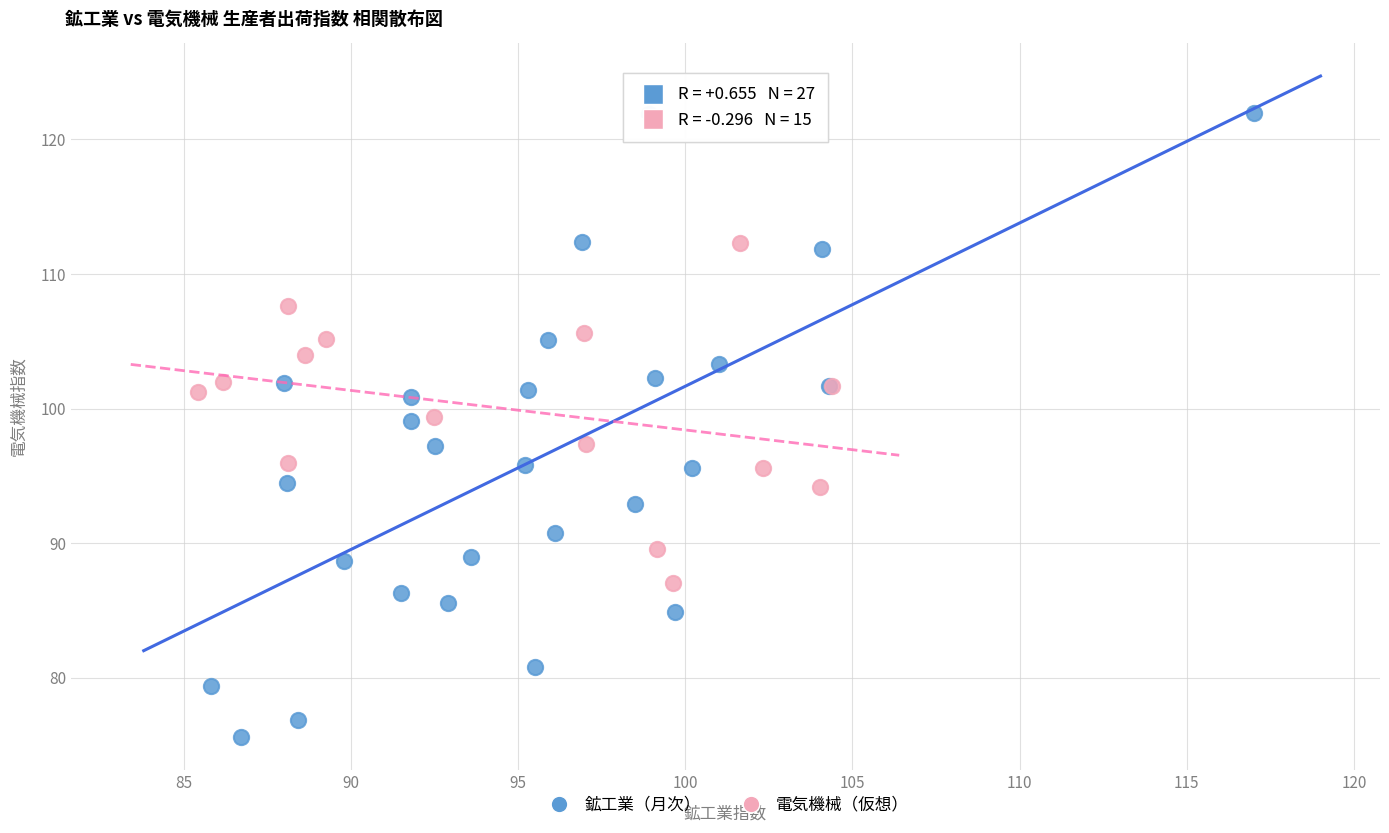

Which series contains the highest Y value?

鉱工業（月次）